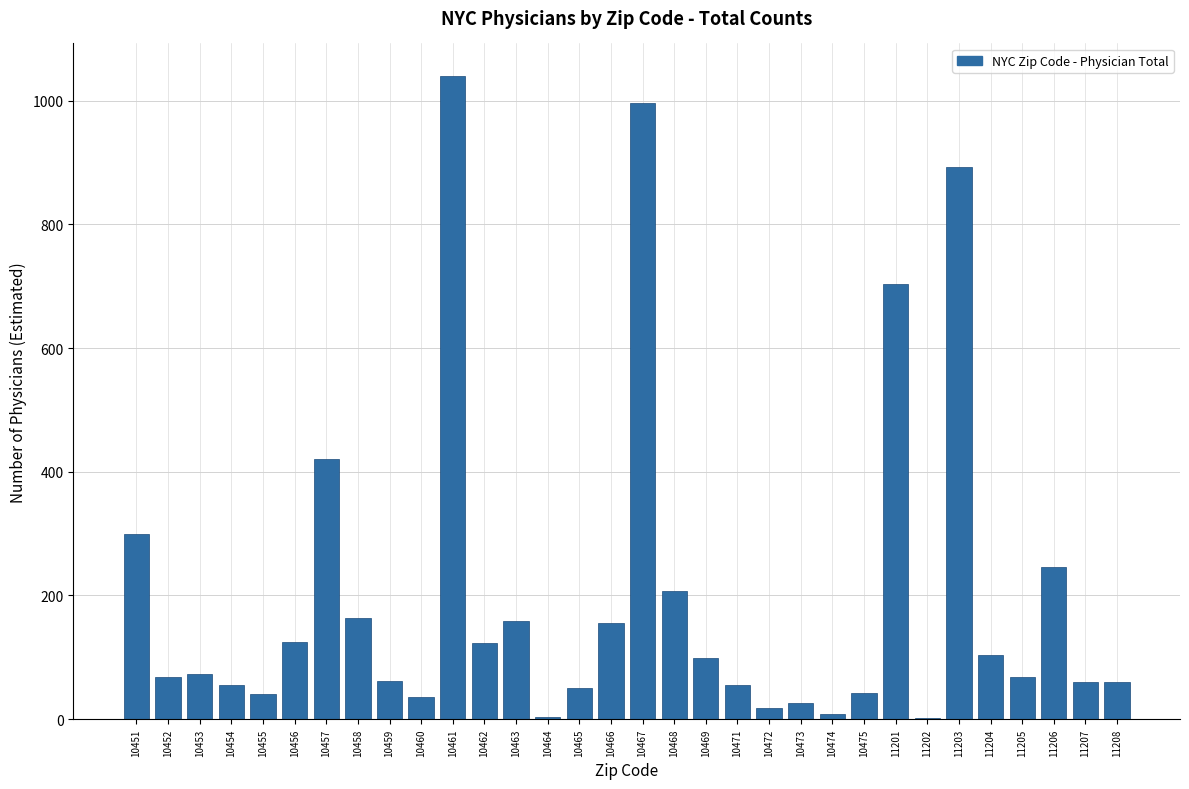

At which label is the value closest to 520?

10457